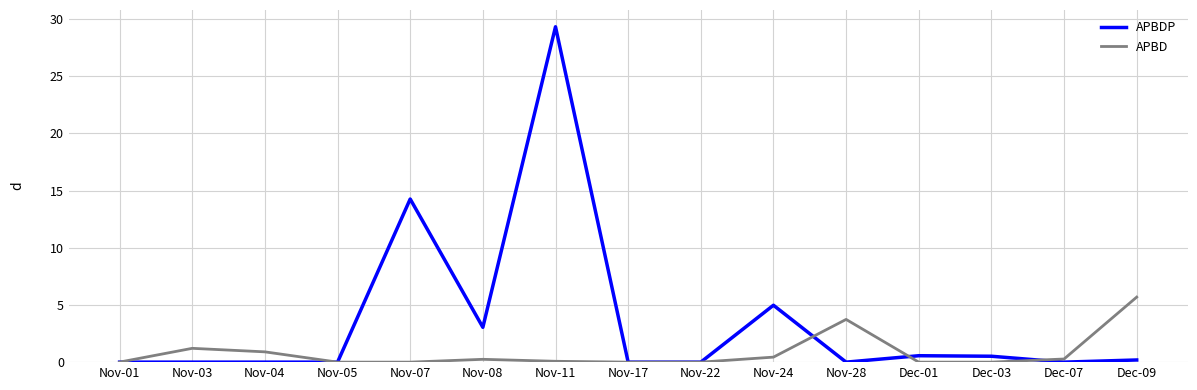

List the series in order of their overall mean, lowest first.

APBD, APBDP